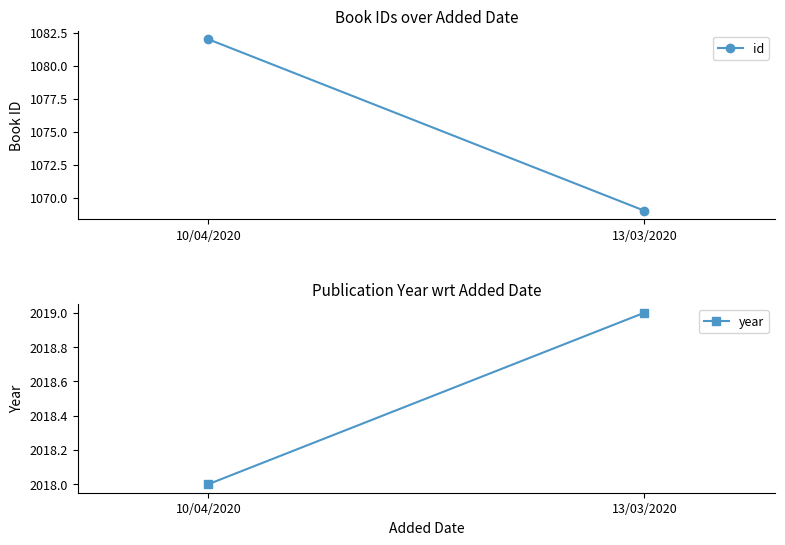

Which series has the largest range (max minus min)?

id